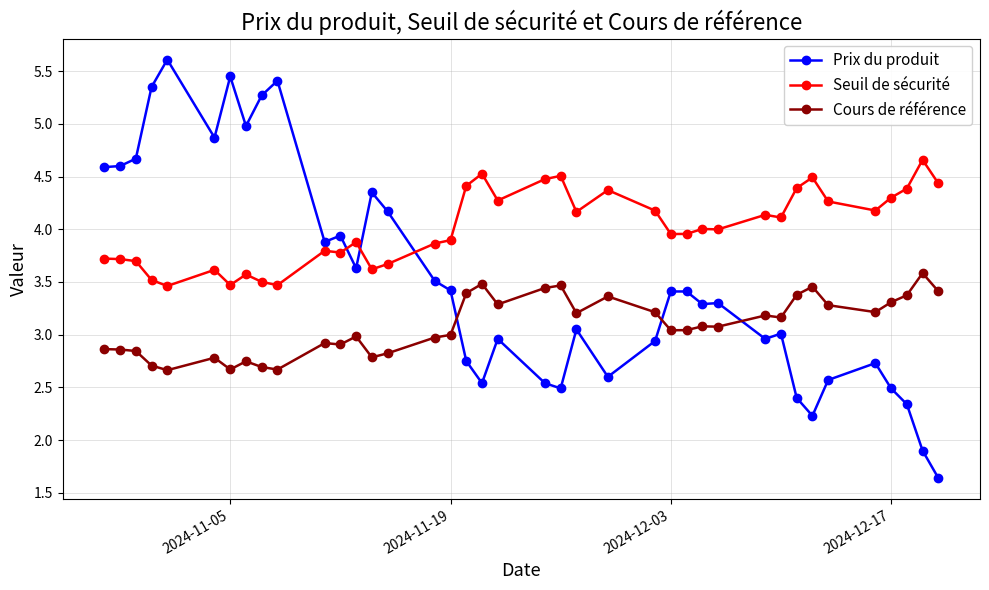

True or false: Prix du produit has more than 0 points higher than both neighbors.

True